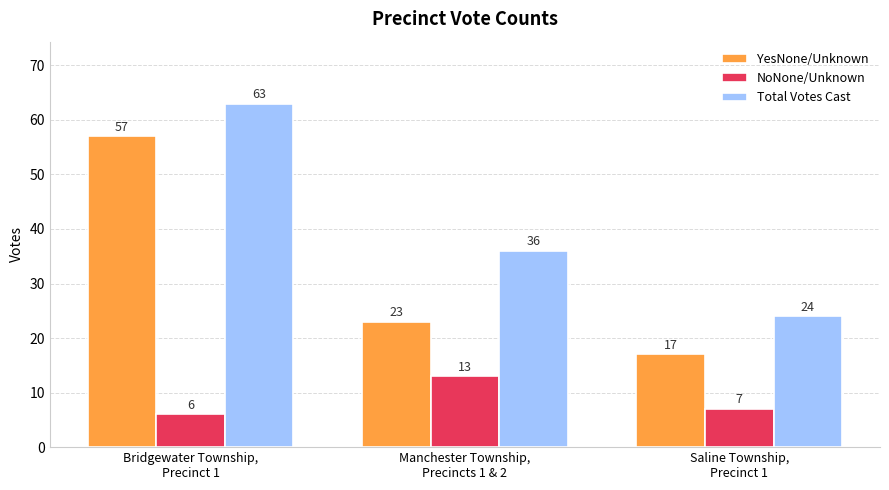

Between Bridgewater Township,
Precinct 1 and Saline Township,
Precinct 1, which series saw the biggest shift?

YesNone/Unknown